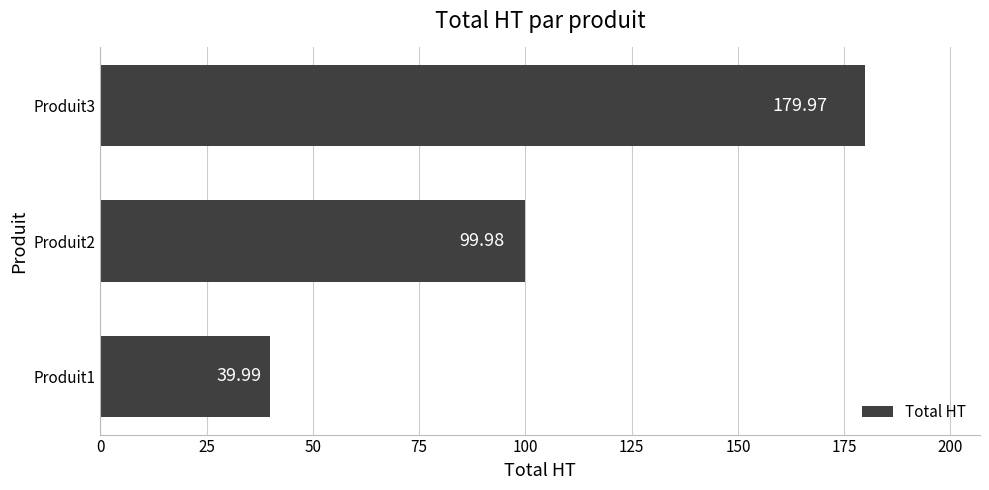

Are the bars horizontal?

Yes